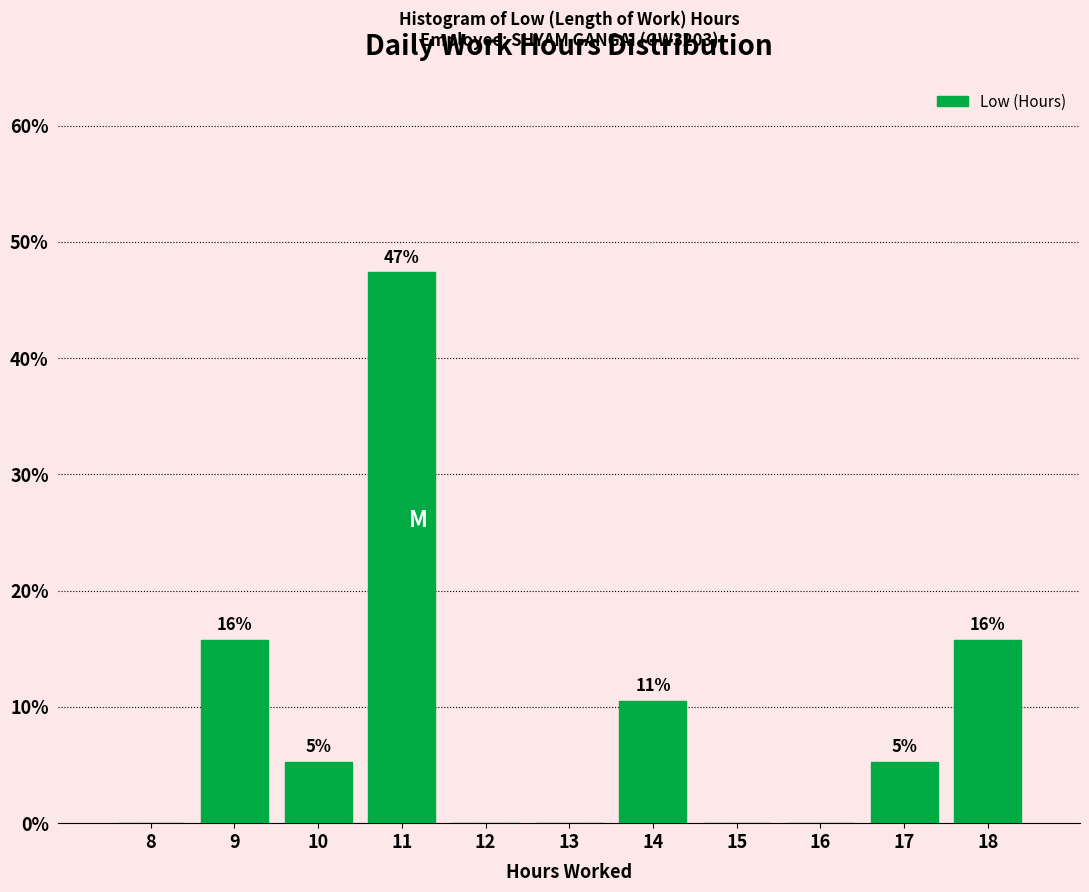

Are the bars horizontal?

No